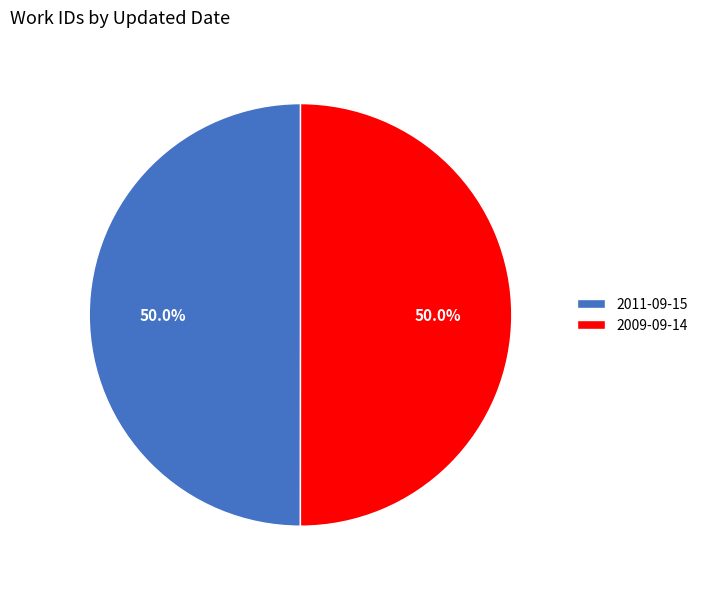

What is the ratio of the value at 2011-09-15 to the value at 2009-09-14?

1.0